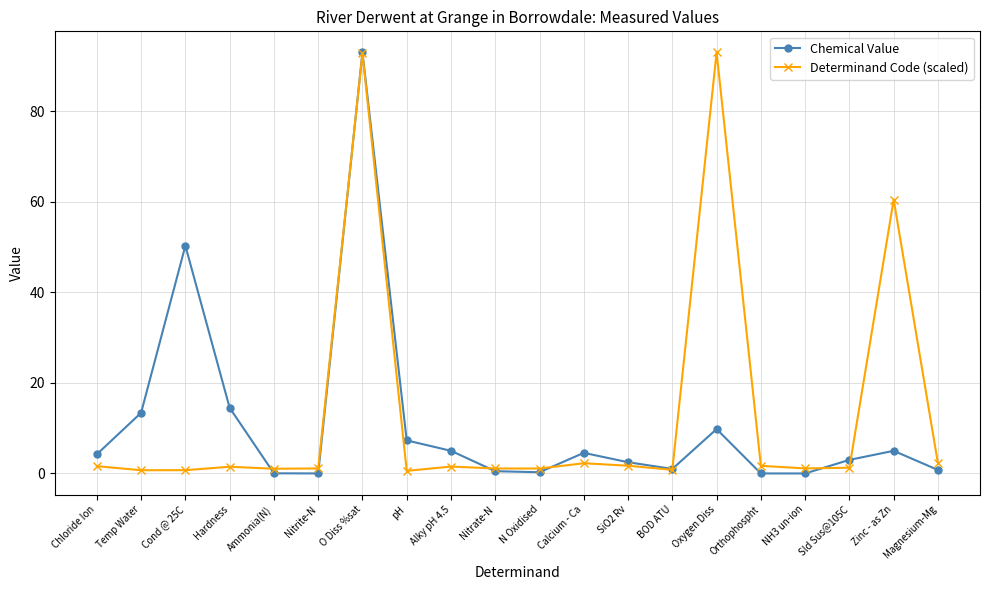

At which category is the sum across all series the highest?

O Diss %sat